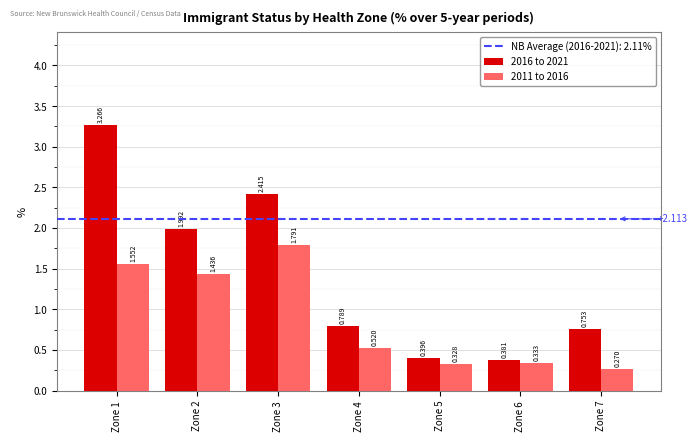

Is the value of 2011 to 2016 at Zone 7 greater than the value of 2016 to 2021 at Zone 4?

No